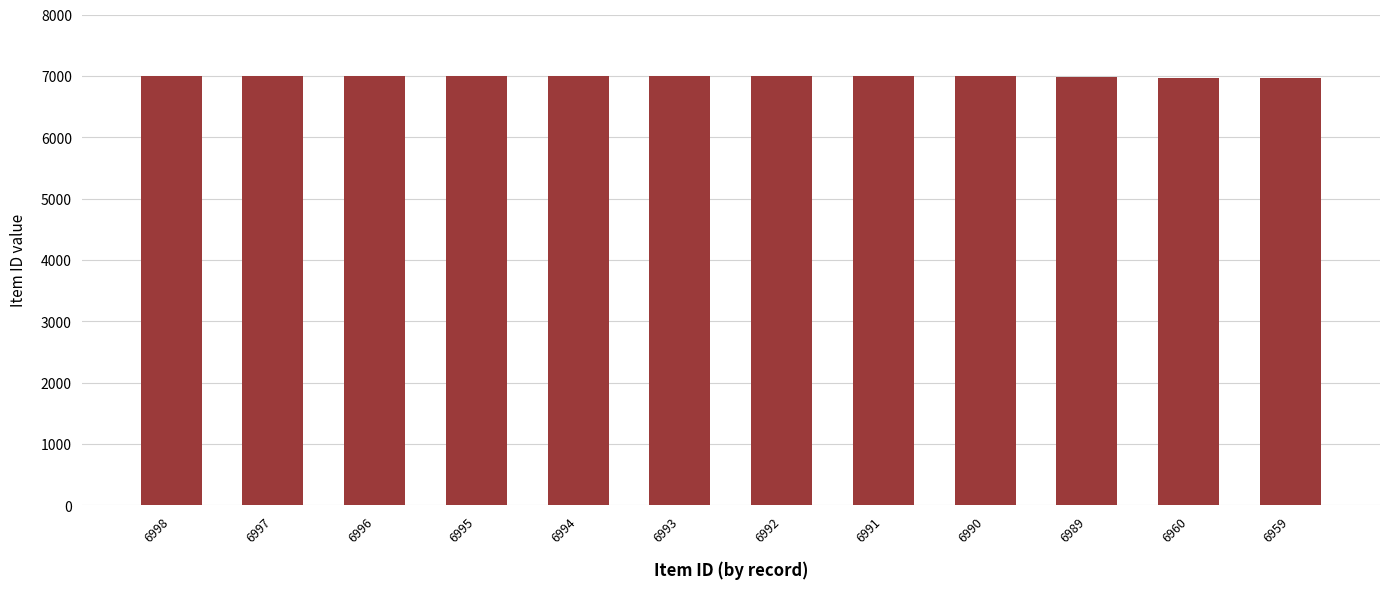

Does the chart contain any negative values?

No